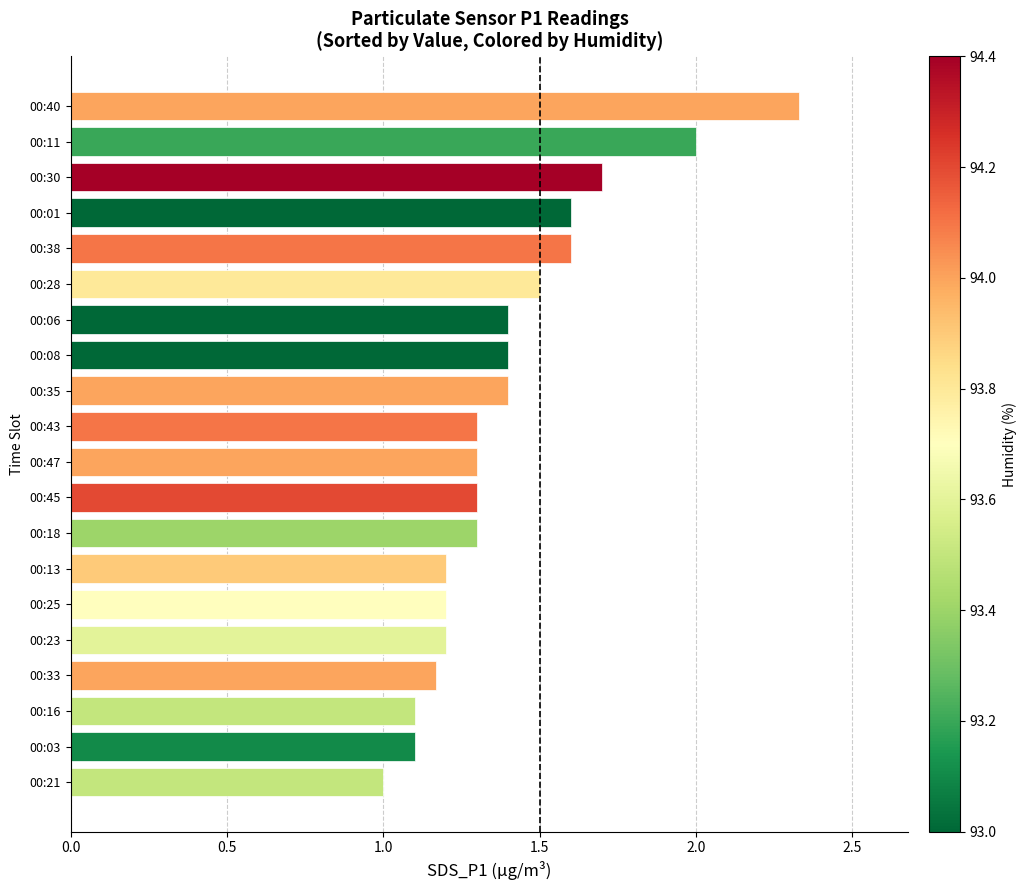

At which label is the value closest to 1?

00:21